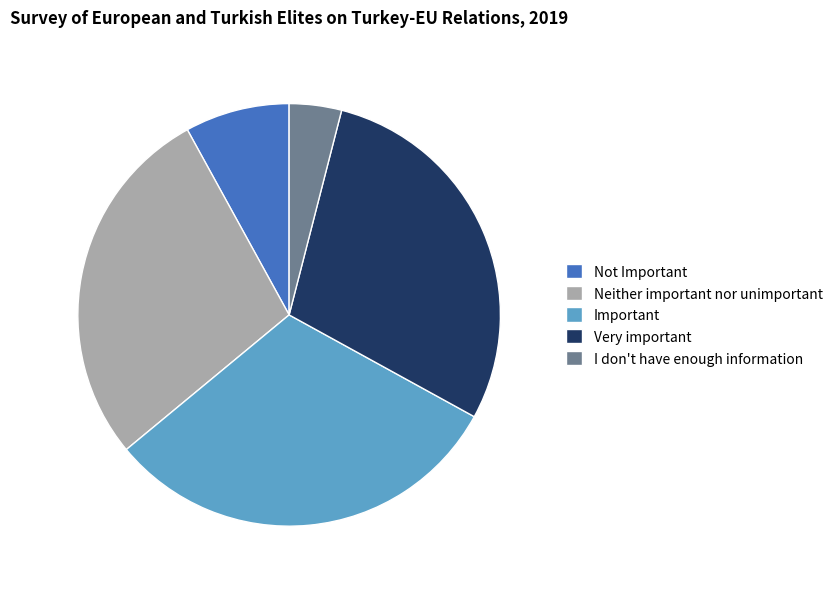

Is there any slice that represents more than half of the pie?

No